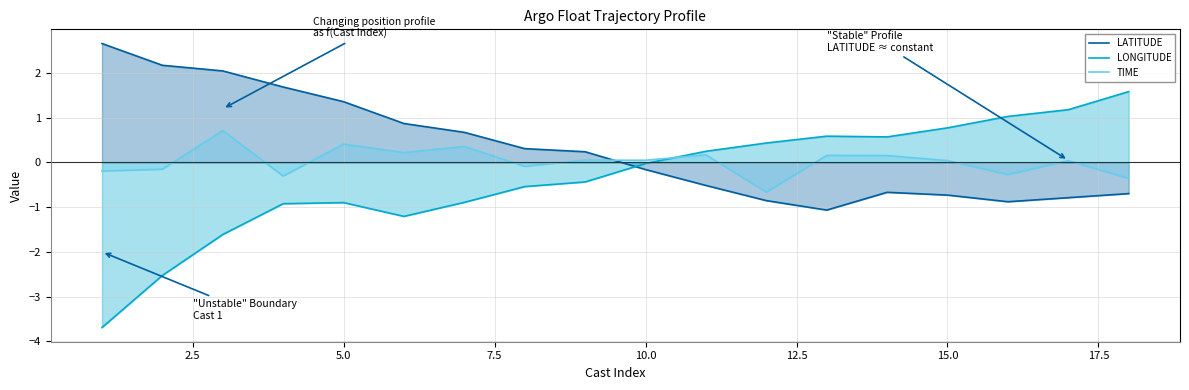

True or false: TIME and LATITUDE cross at least once.

True